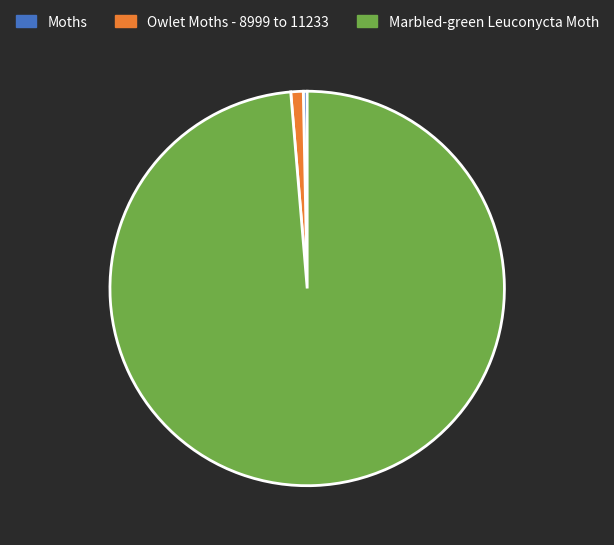

Do Marbled-green Leuconycta Moth and Owlet Moths - 8999 to 11233 together represent more than half of the pie?

Yes